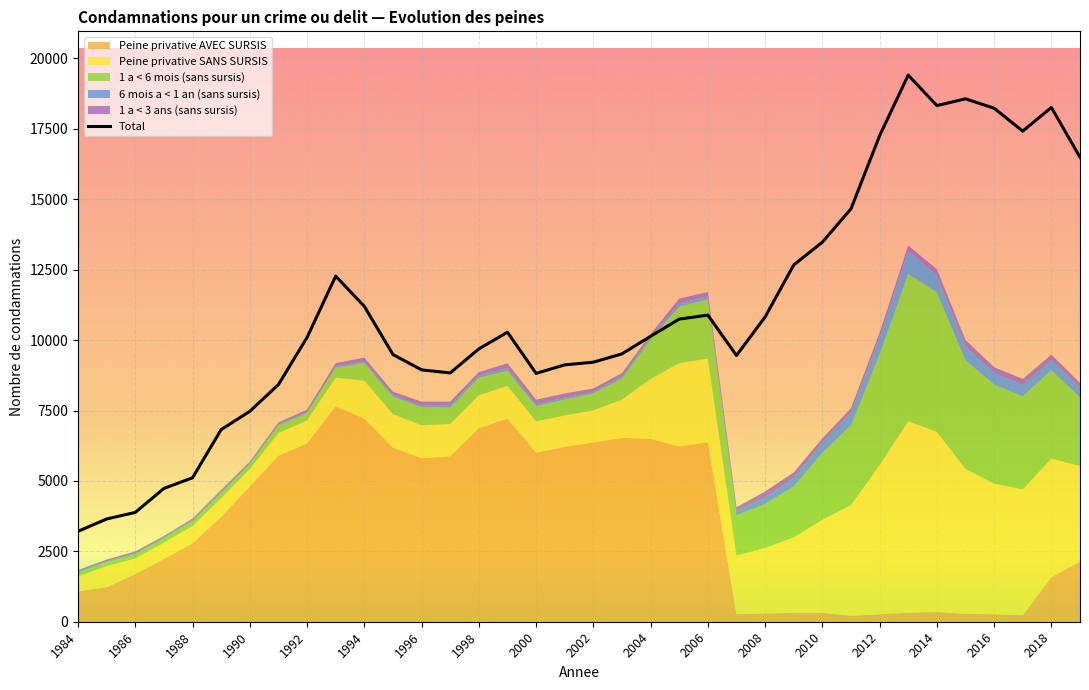

What is the value of the 30th point from the left?

19410